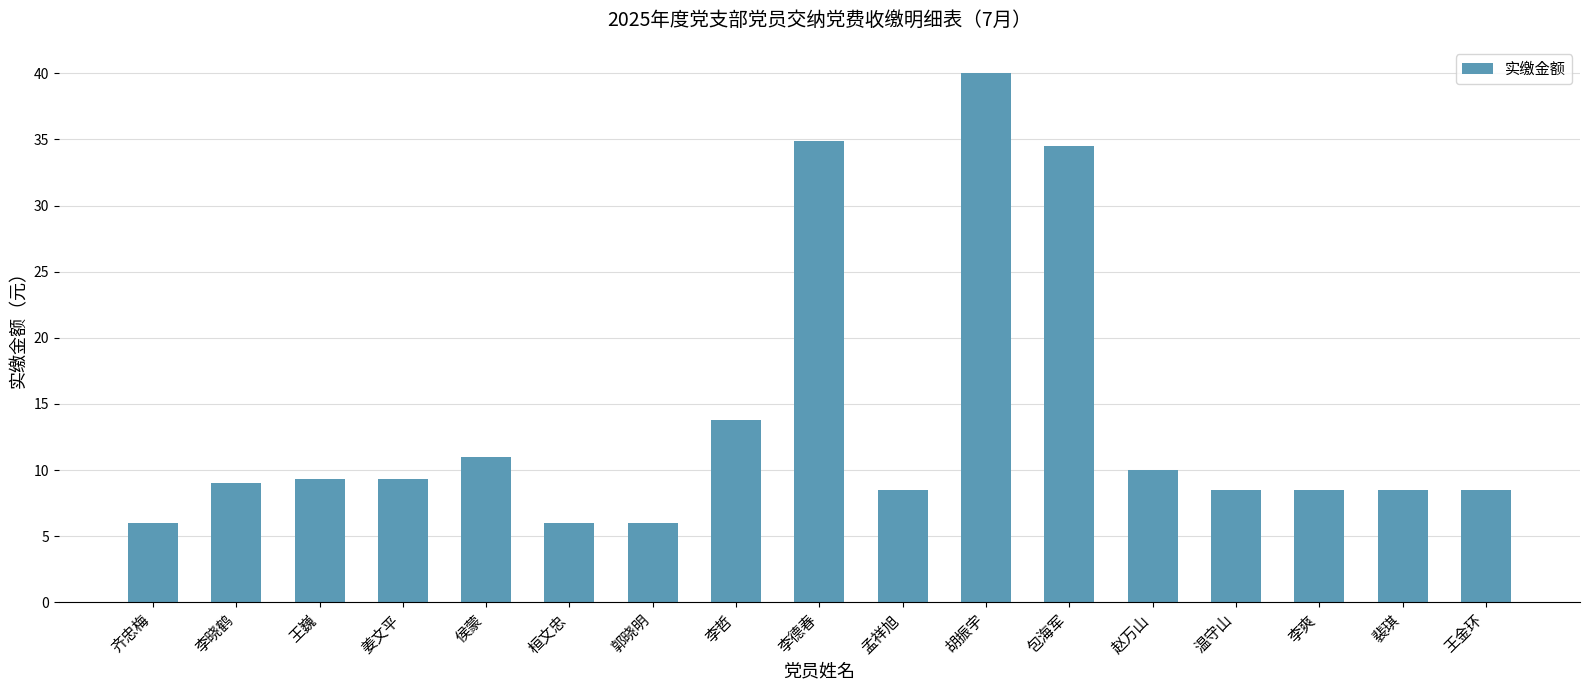

Count the number of categories in the chart.

17